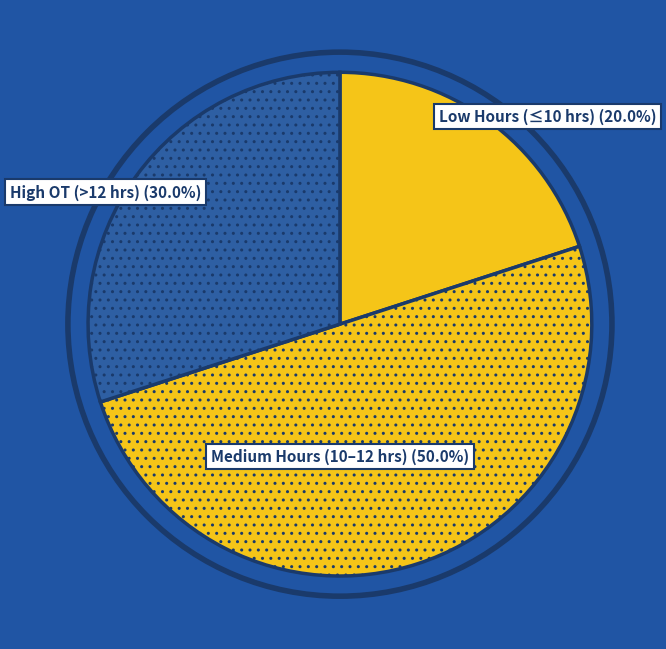

Does High OT (>12 hrs) represent more than half of the total?

No